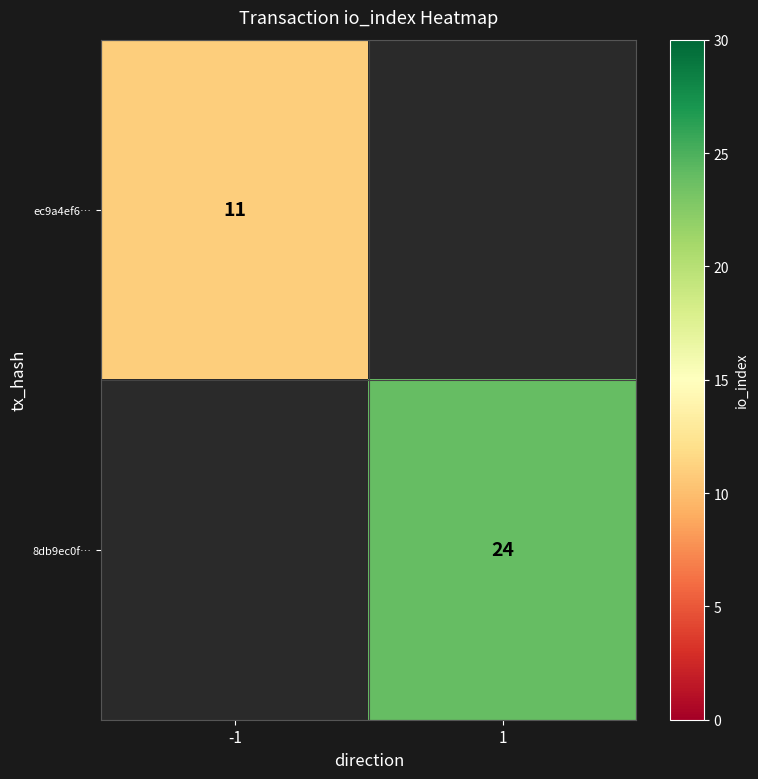

The ec9a4ef6… series shows 11 at -1. True or false?

True